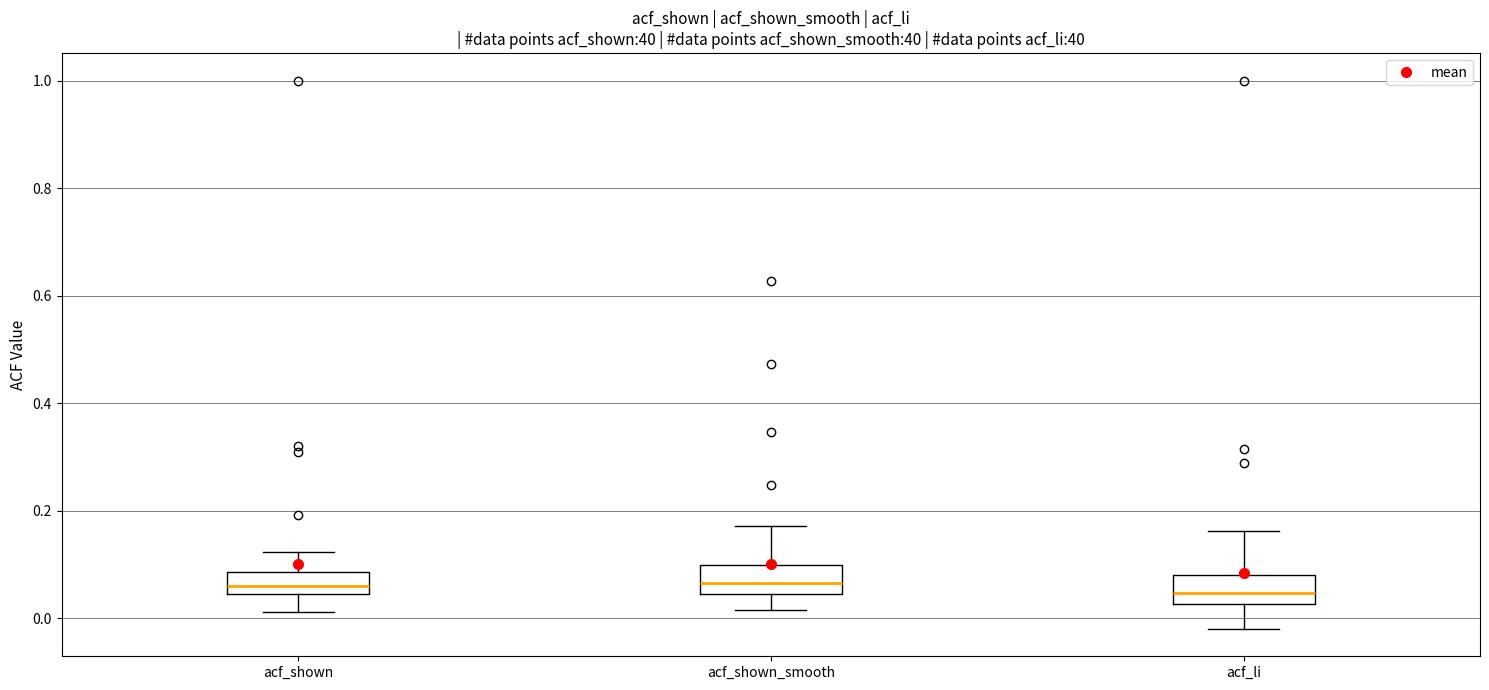

Where does the upper whisker of the box for acf_shown_smooth end on the y-axis? The values are not printed on the chart, so give them approximately, as read against the axis.

0.18